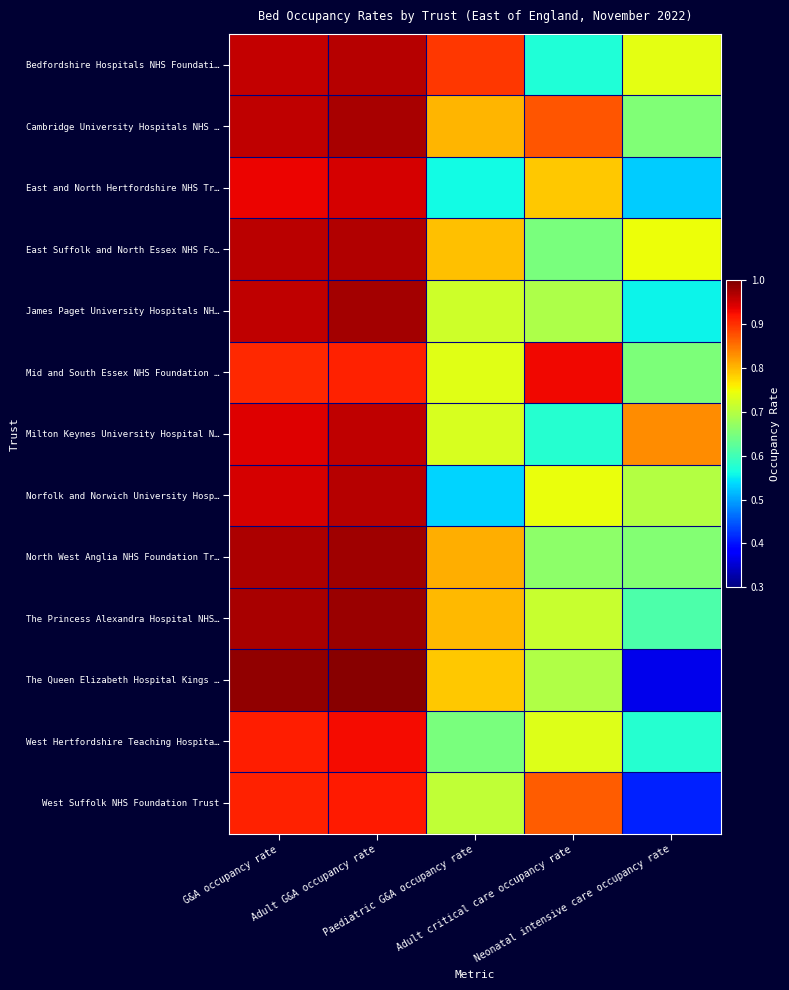

List the series in order of their peak value, lowest first.

West Suffolk NHS Foundation Trust, West Hertfordshire Teaching Hospita…, Mid and South Essex NHS Foundation …, East and North Hertfordshire NHS Tr…, Milton Keynes University Hospital N…, Bedfordshire Hospitals NHS Foundati…, Norfolk and Norwich University Hosp…, East Suffolk and North Essex NHS Fo…, Cambridge University Hospitals NHS …, James Paget University Hospitals NH…, North West Anglia NHS Foundation Tr…, The Princess Alexandra Hospital NHS…, The Queen Elizabeth Hospital Kings …